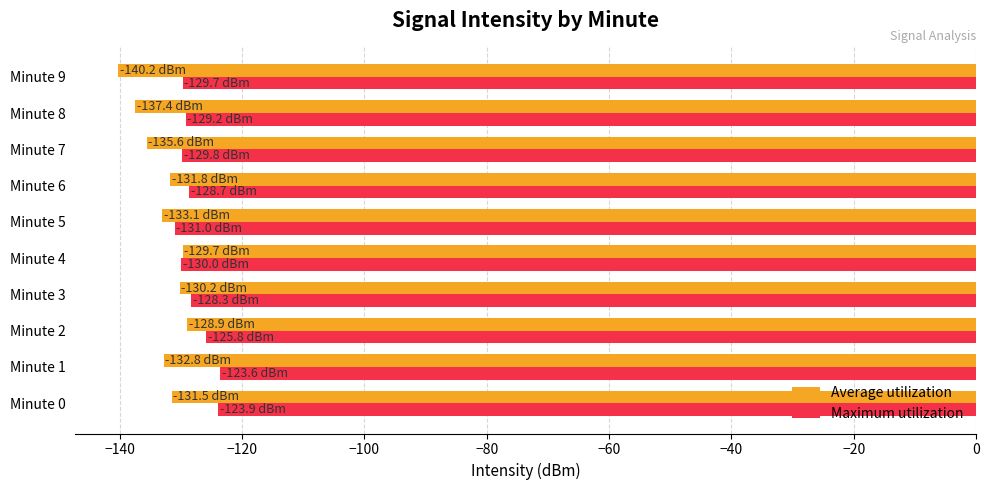

Rank the series at Minute 1 from lowest to highest value.

Average utilization, Maximum utilization